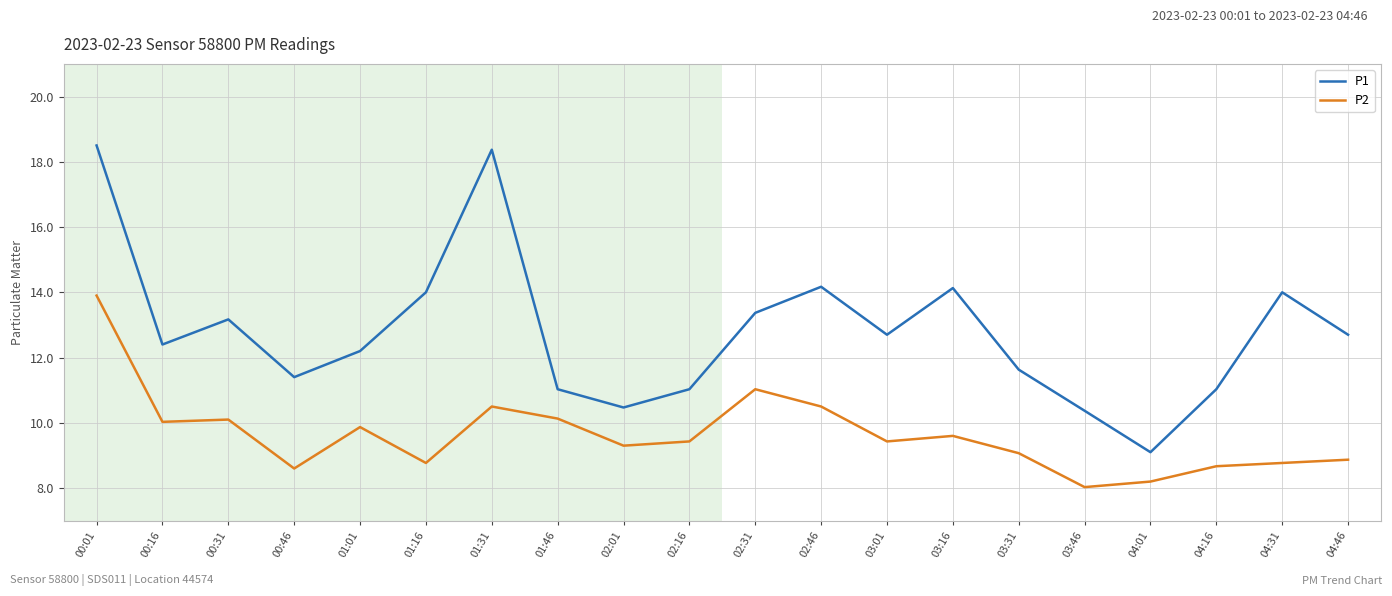

How many series are shown in this chart?

2